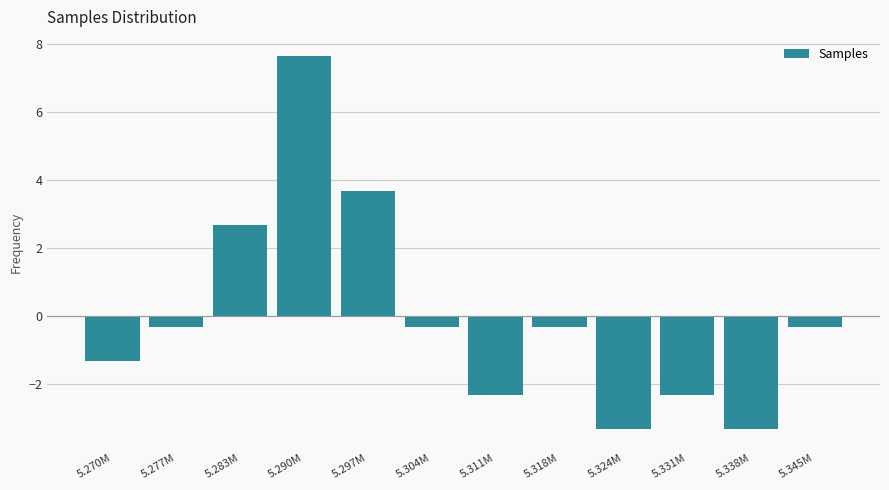

Reading left to right, list all the values displayed in this chart.

5.270M=-1.3	5.277M=-0.3	5.283M=2.7	5.290M=7.7	5.297M=3.7	5.304M=-0.3	5.311M=-2.3	5.318M=-0.3	5.324M=-3.3	5.331M=-2.3	5.338M=-3.3	5.345M=-0.3